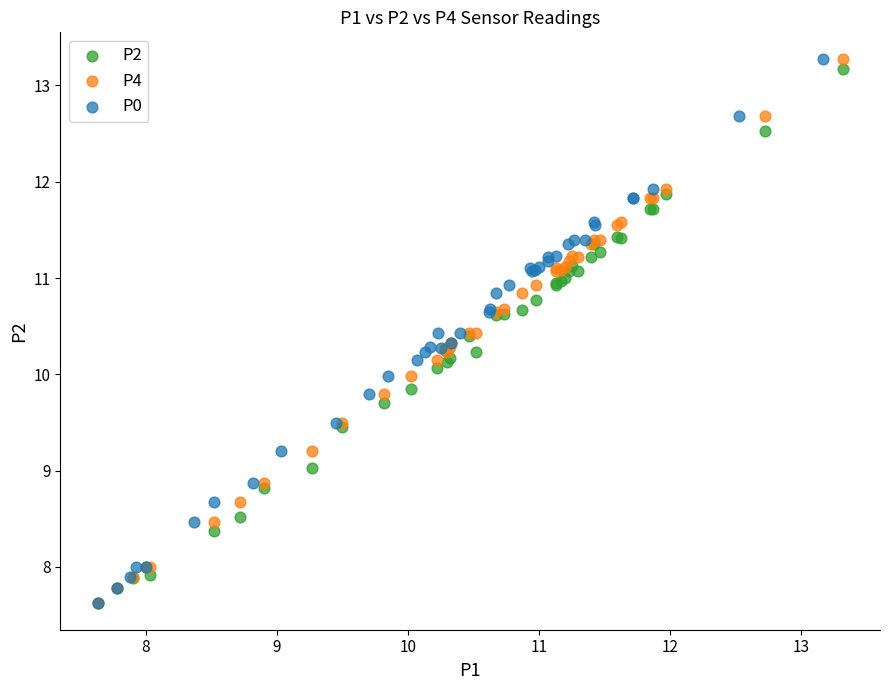

What are all the series names shown in the legend?

P2, P4, P0